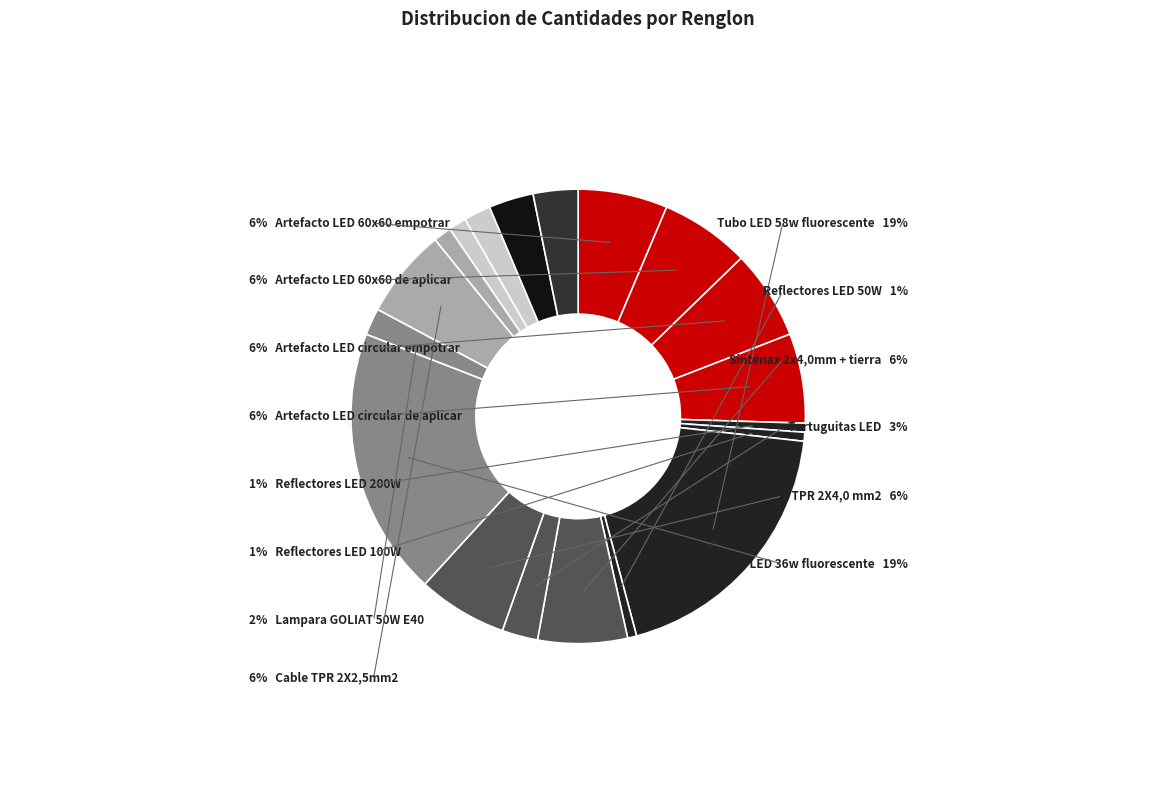

Is there a majority slice in this chart?

No